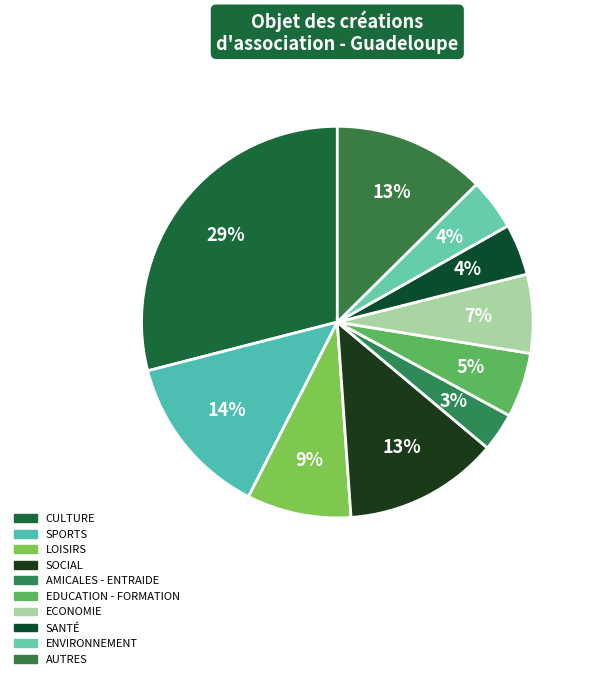

How many segments does this pie chart have?

10